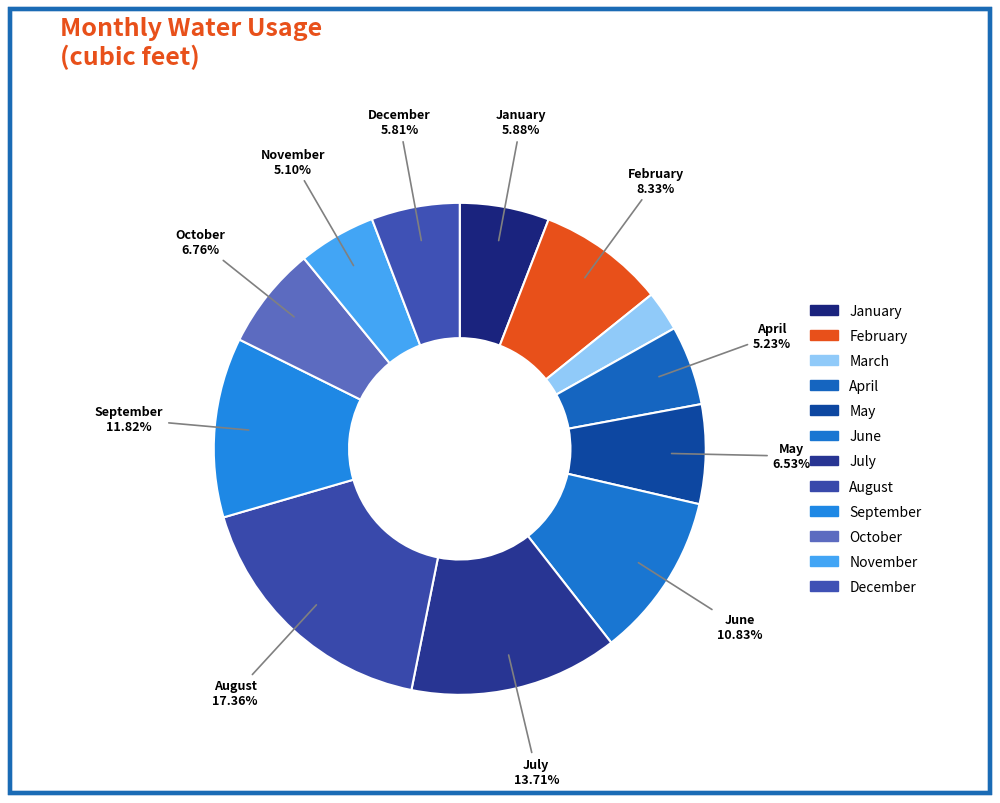

How many segments does this pie chart have?

12